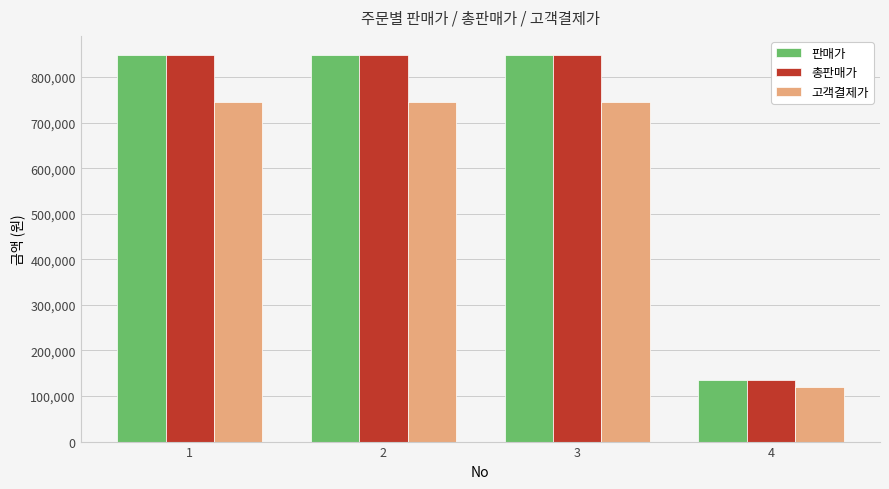

How many bars are there in each group?

3